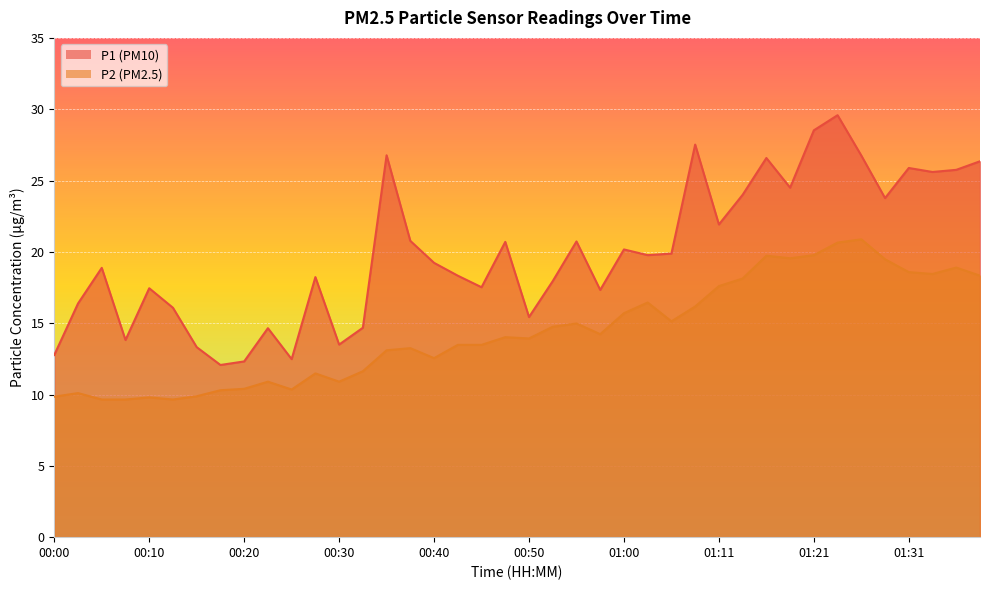

List the series in order of their peak value, highest first.

P1, P2